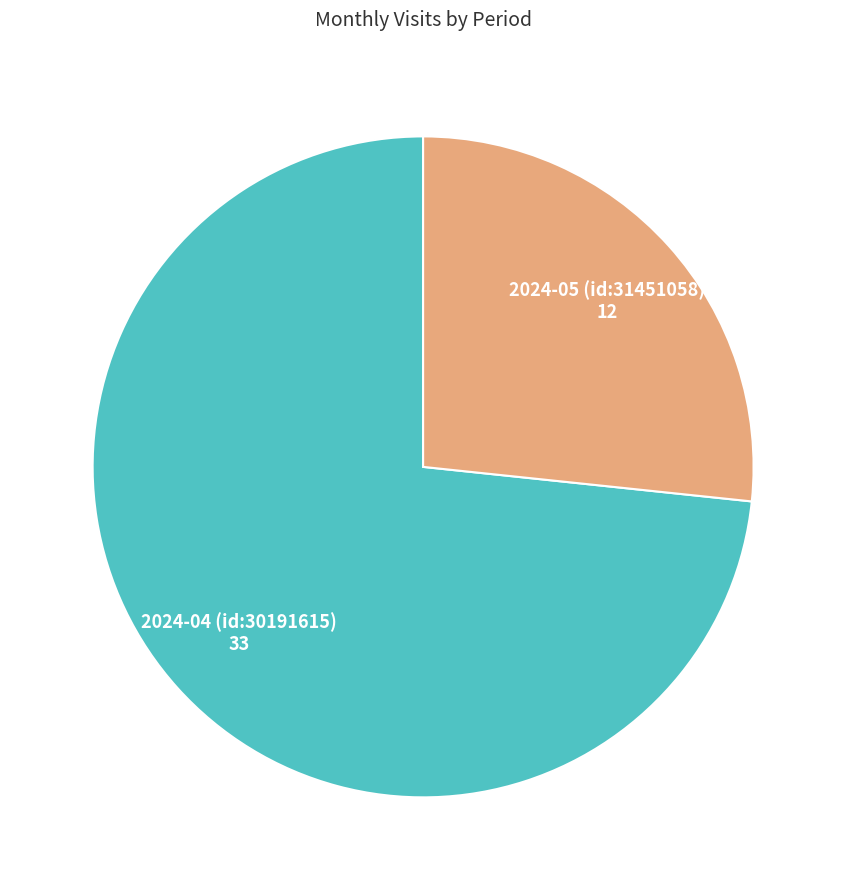

Rank the categories by value from lowest to highest.

2024-05 (id:31451058), 2024-04 (id:30191615)